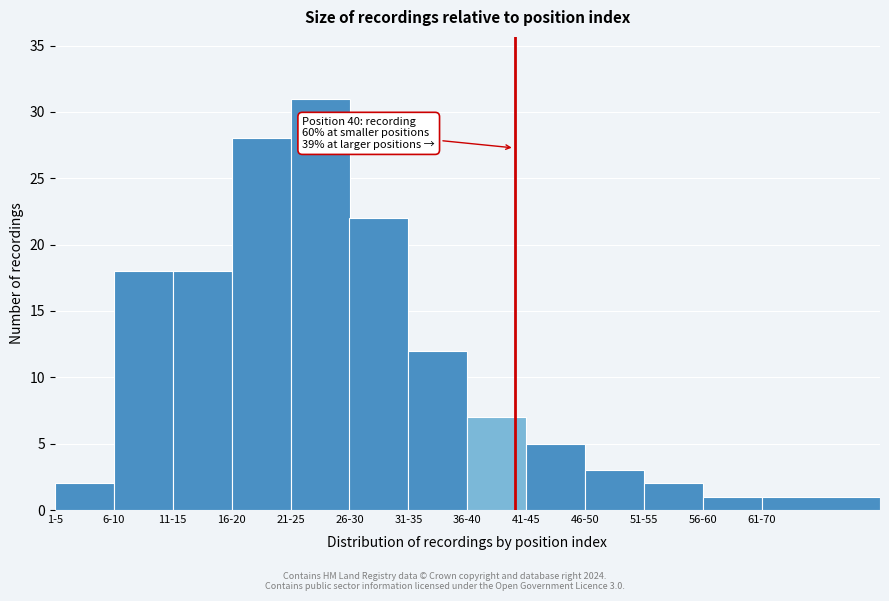

Reading left to right, transcribe all the data shown in this chart.

2	18	18	28	31	22	12	7	5	3	2	1	1